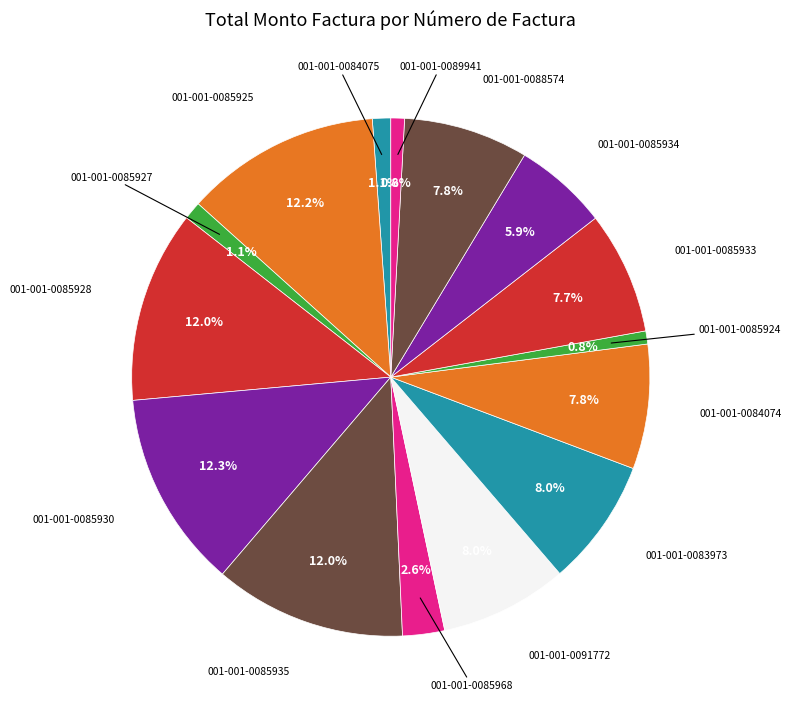

Count the number of slices in the pie.

15